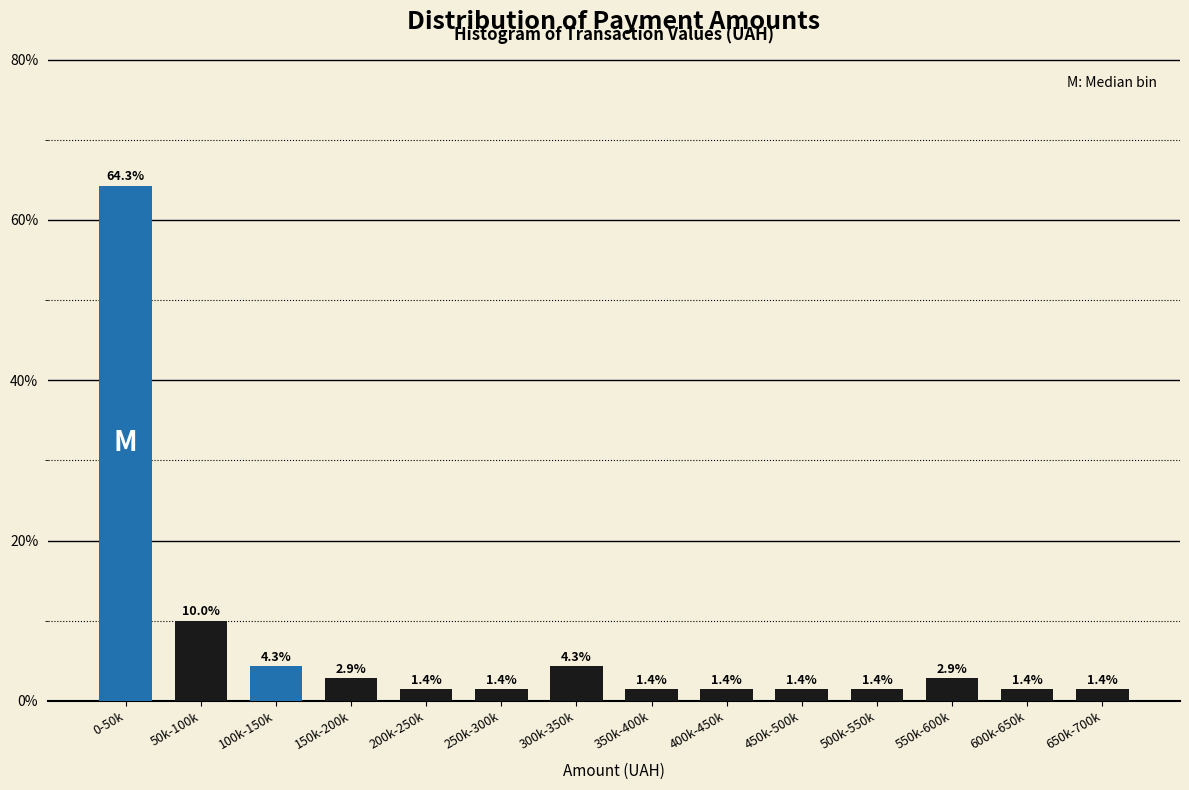

Reading left to right, what are all the values shown in this chart?

0-50k=64.3	50k-100k=10.0	100k-150k=4.3	150k-200k=2.9	200k-250k=1.4	250k-300k=1.4	300k-350k=4.3	350k-400k=1.4	400k-450k=1.4	450k-500k=1.4	500k-550k=1.4	550k-600k=2.9	600k-650k=1.4	650k-700k=1.4